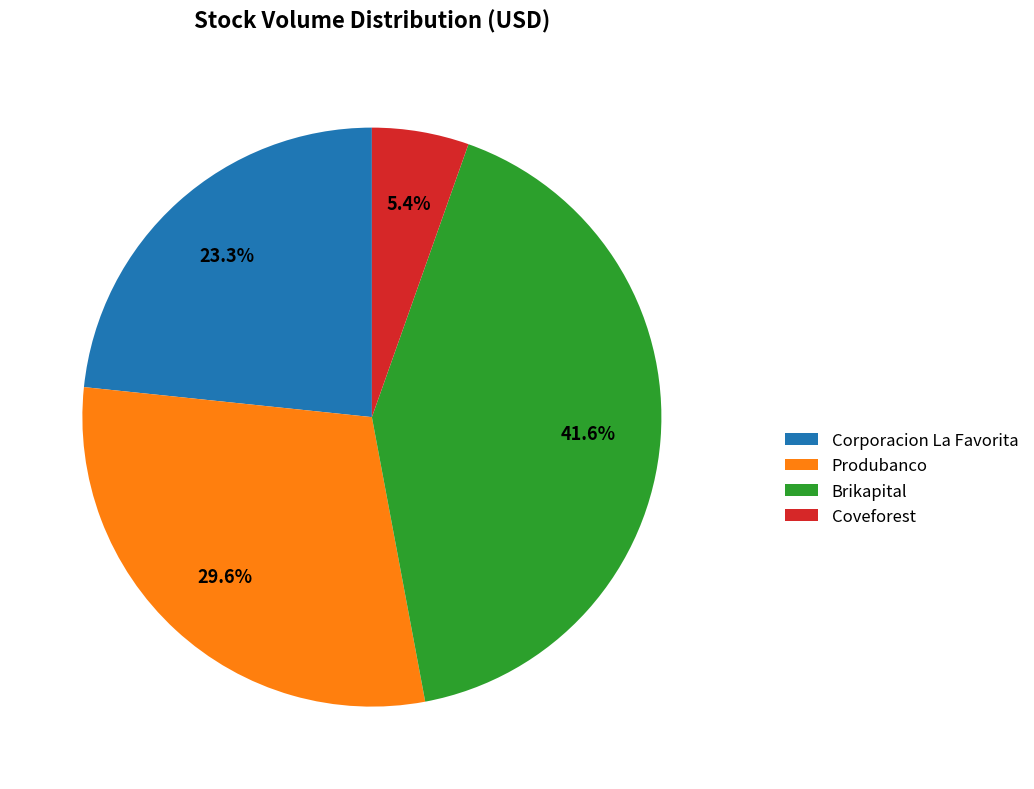

Approximately how many times larger is the value at Produbanco compared to Corporacion La Favorita?

1.3